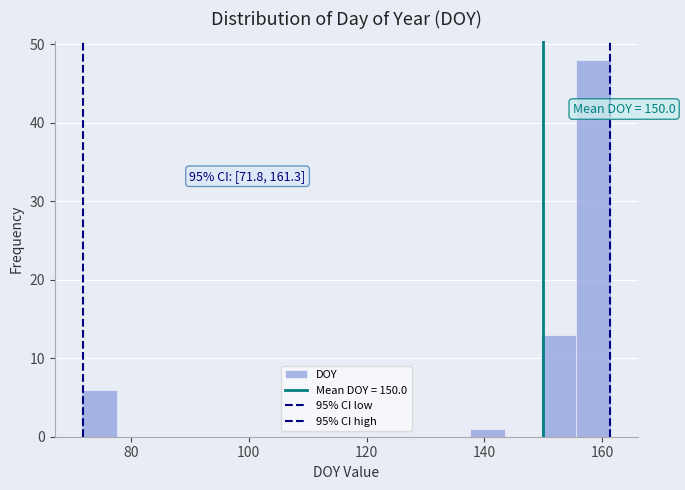

Around what value on the x-axis is the tallest bar? Give the approximate position of its centre, as read against the axis.

158